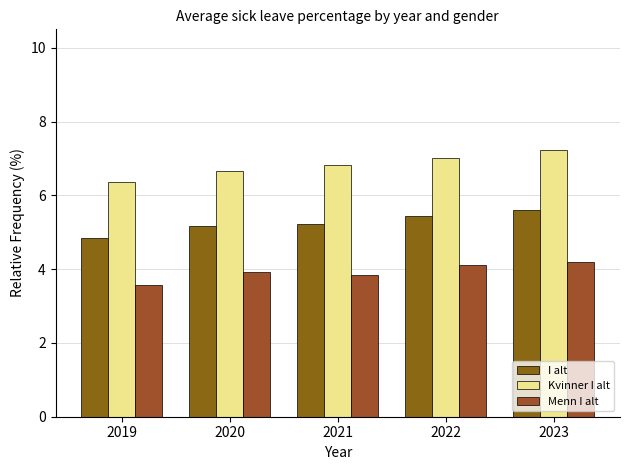

What is the difference between the highest and lowest values at 2020?

2.7